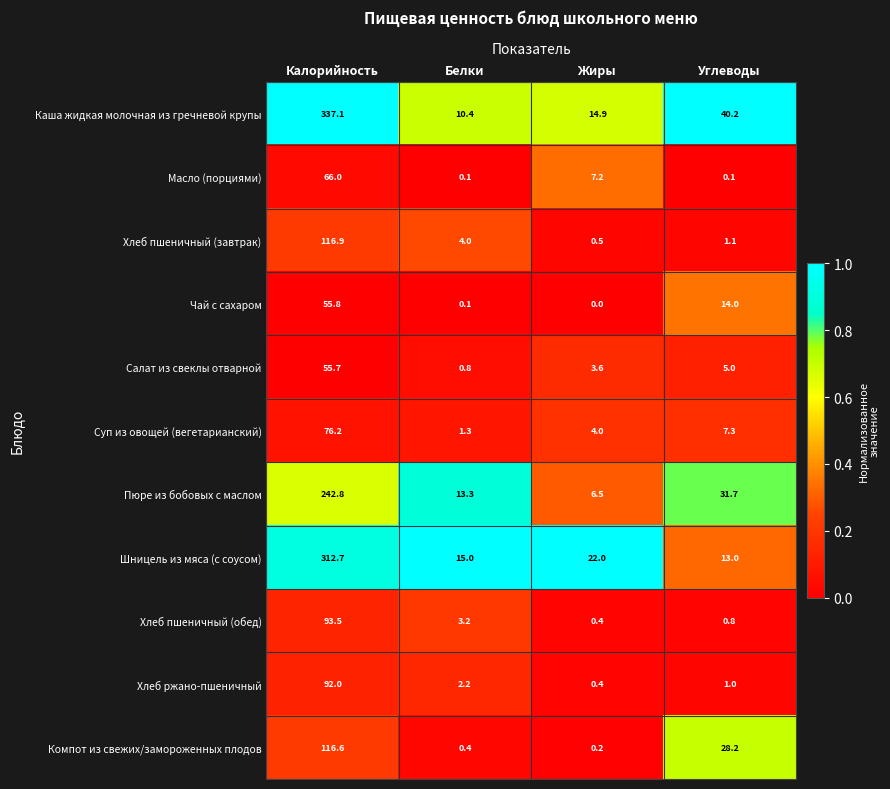

Which label corresponds to the largest value in the chart?

Калорийность